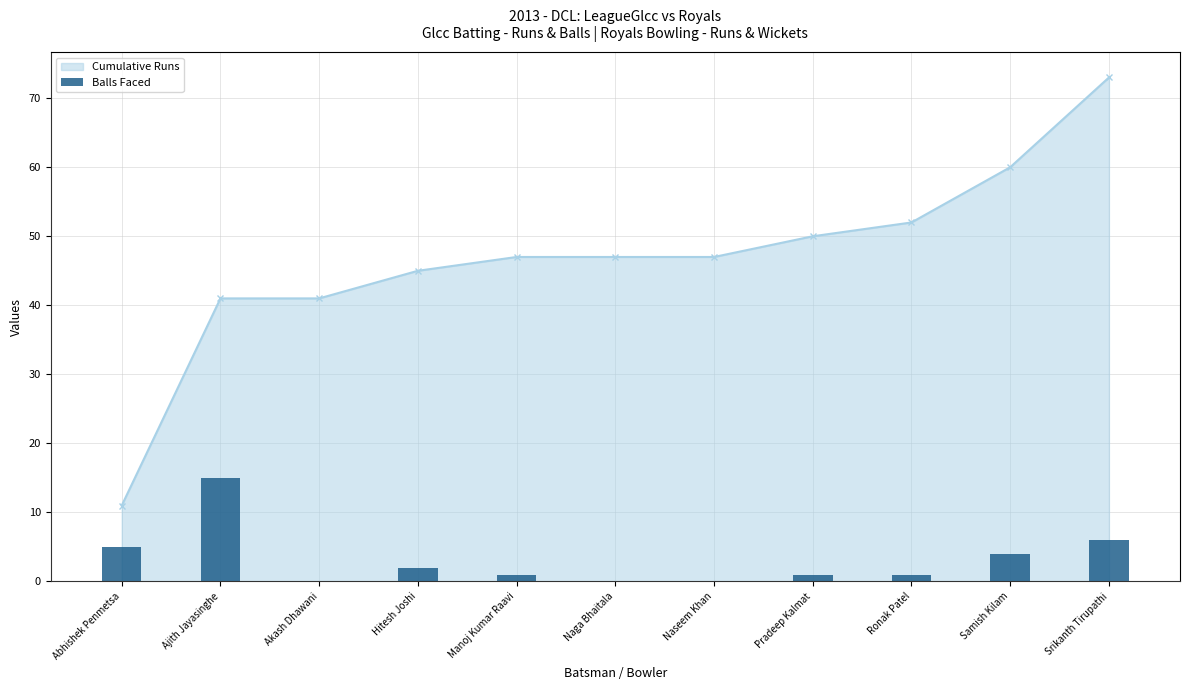

The chart shows a value of 0 at Manoj Kumar Raavi. True or false?

False